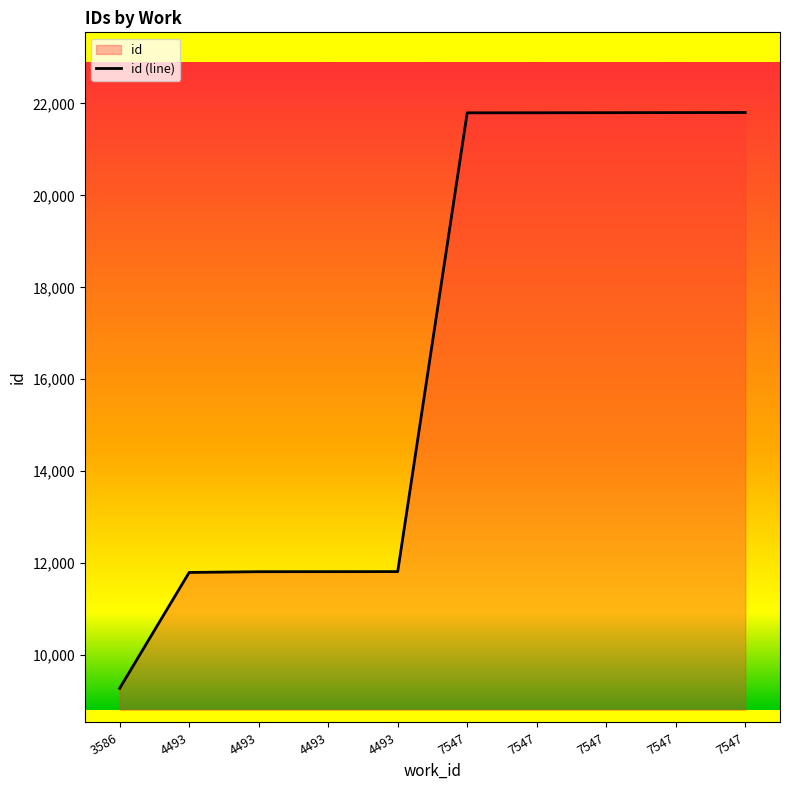

Which category has the highest value across all series?

7547